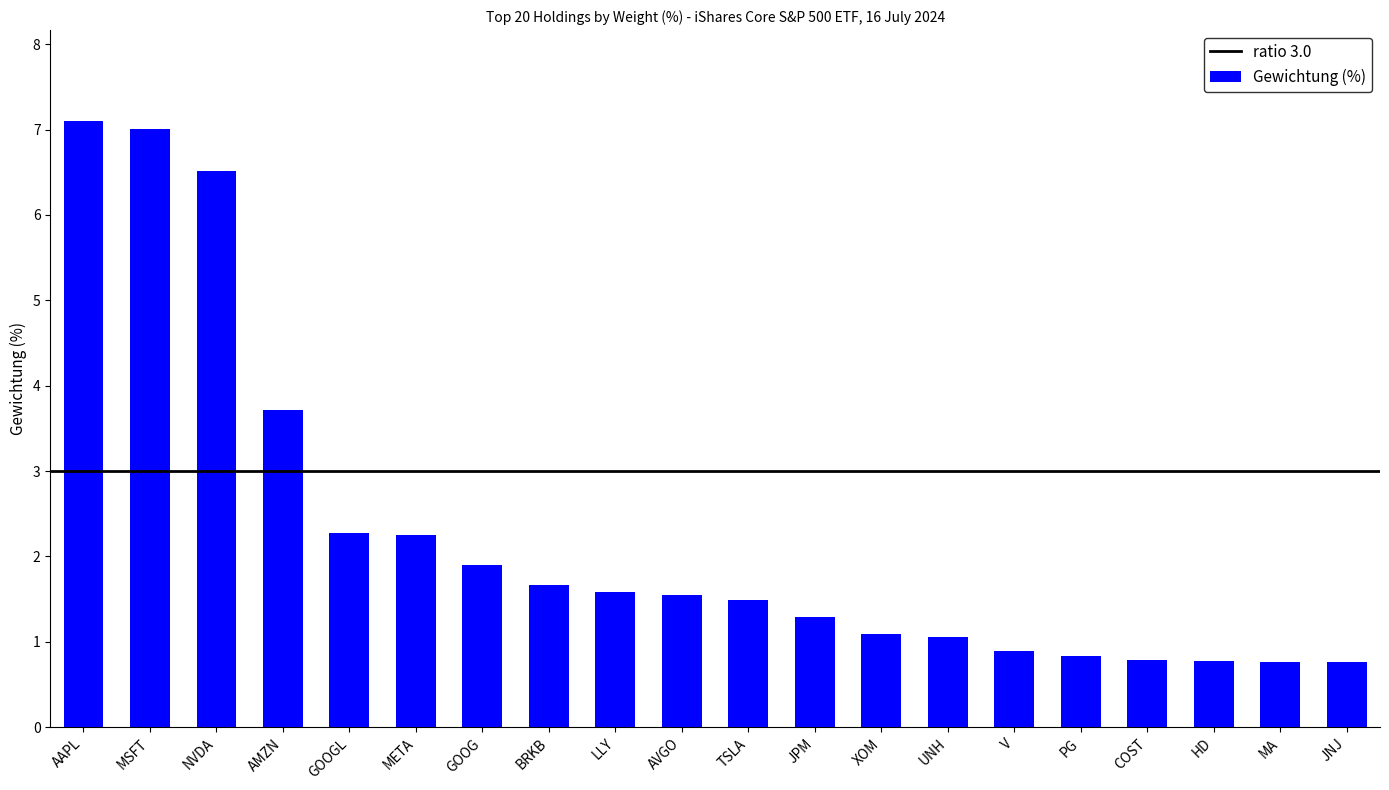

What position from the left is JNJ?

20